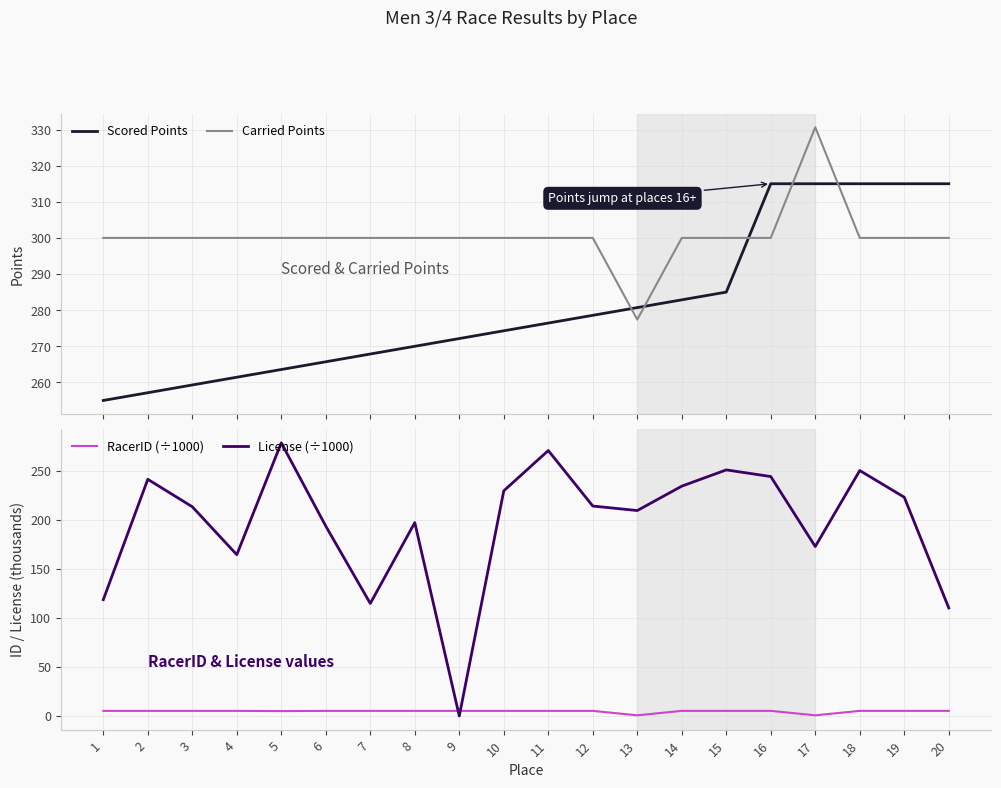

In License (÷1000), how many points are lower than both neighbors (excluding endpoints)?

5